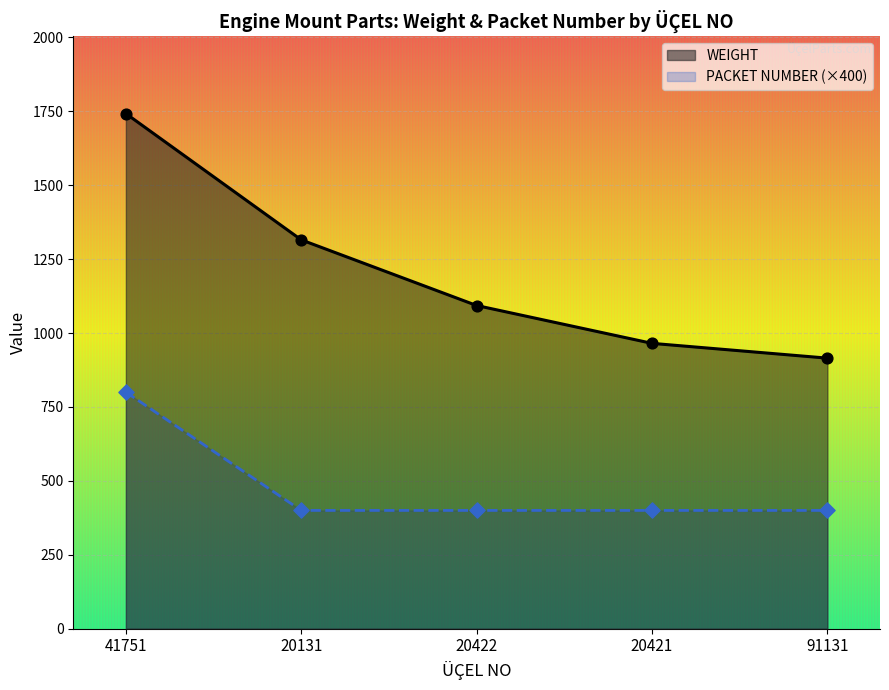

What are all the series names shown in the legend?

WEIGHT, PACKET NUMBER (×400)